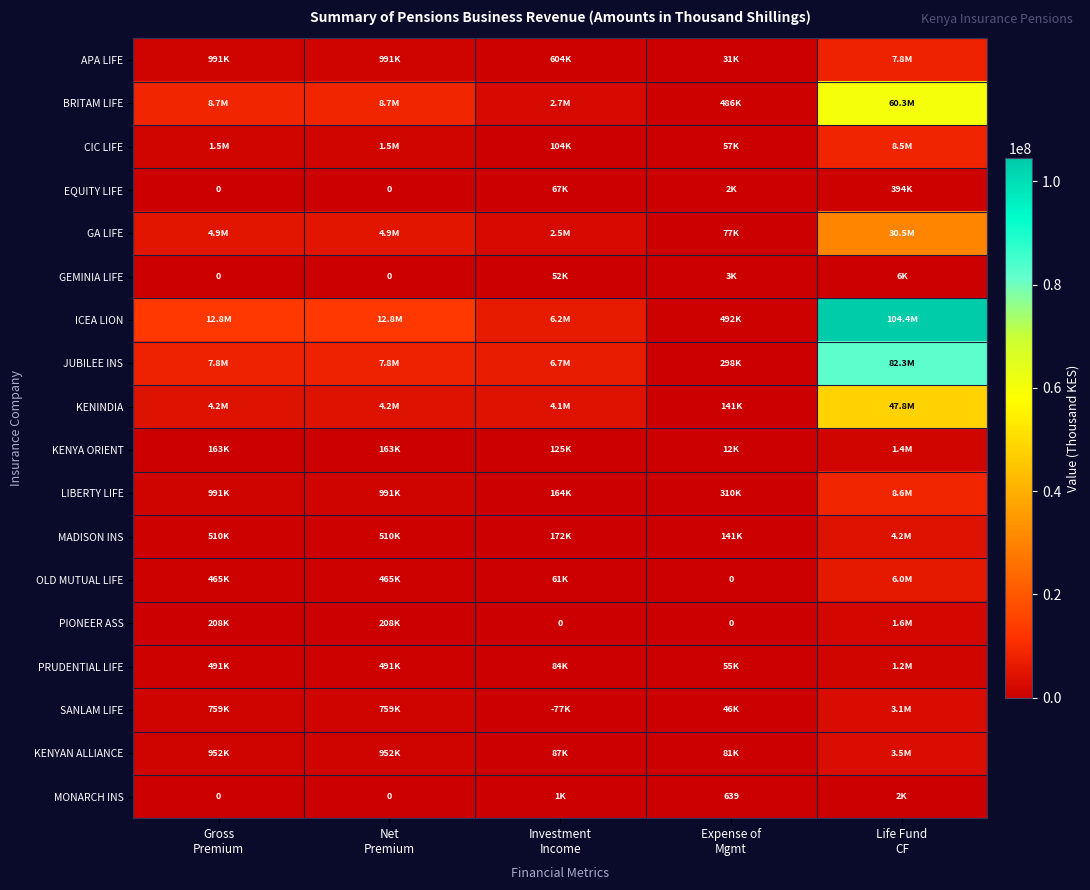

Which label corresponds to the smallest value in the chart?

Investment
Income